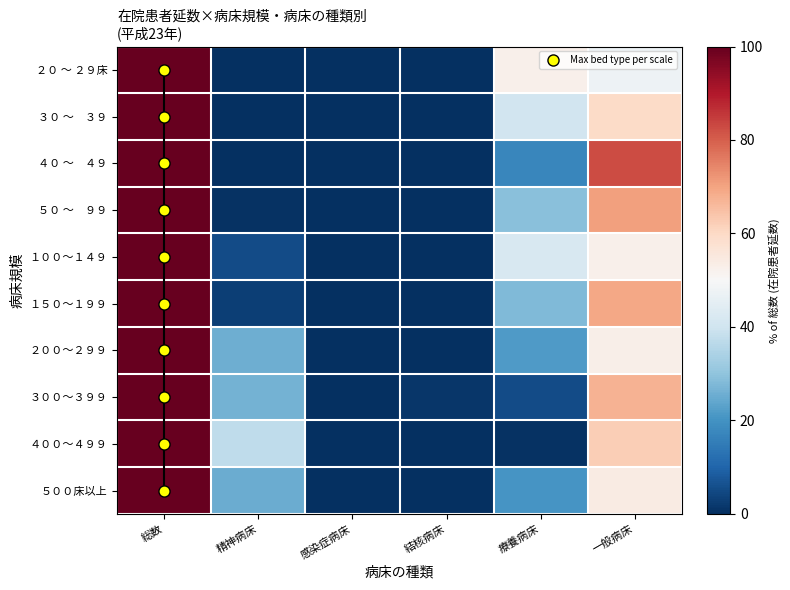

Is it true that ３０ ～　３９ equals 100.0 at 総数?

True